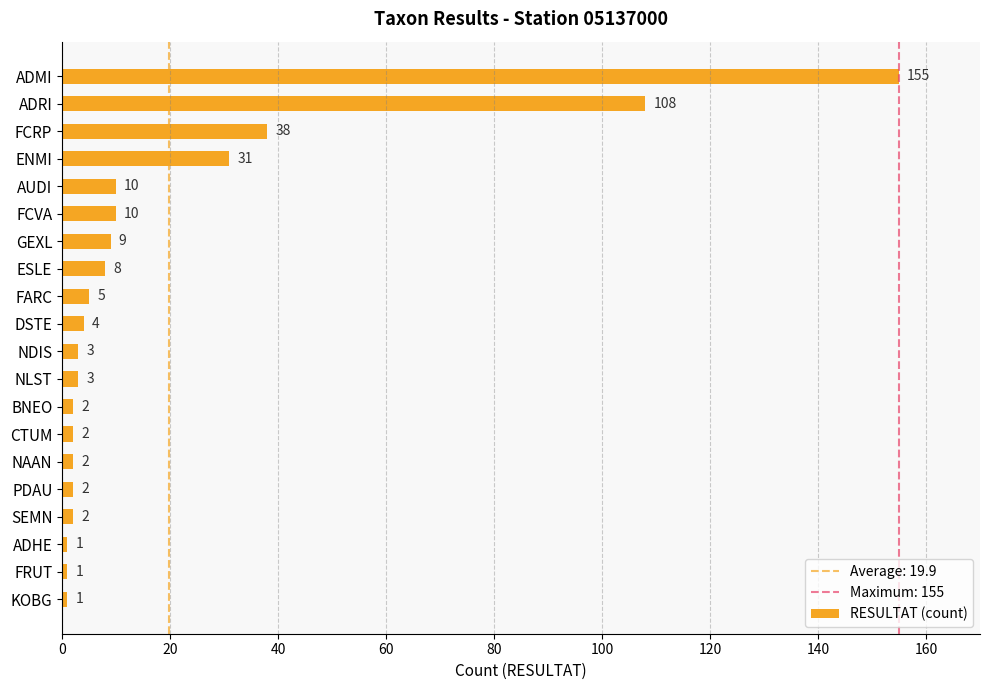

Does the chart contain any negative values?

No